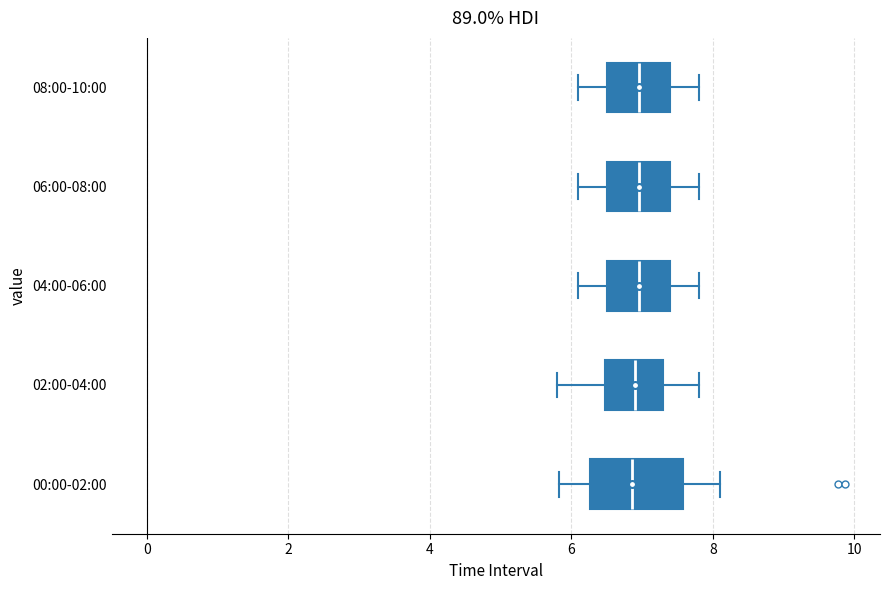

Where does the right whisker of the box for 06:00-08:00 end on the x-axis? The values are not printed on the chart, so give them approximately, as read against the axis.

7.8